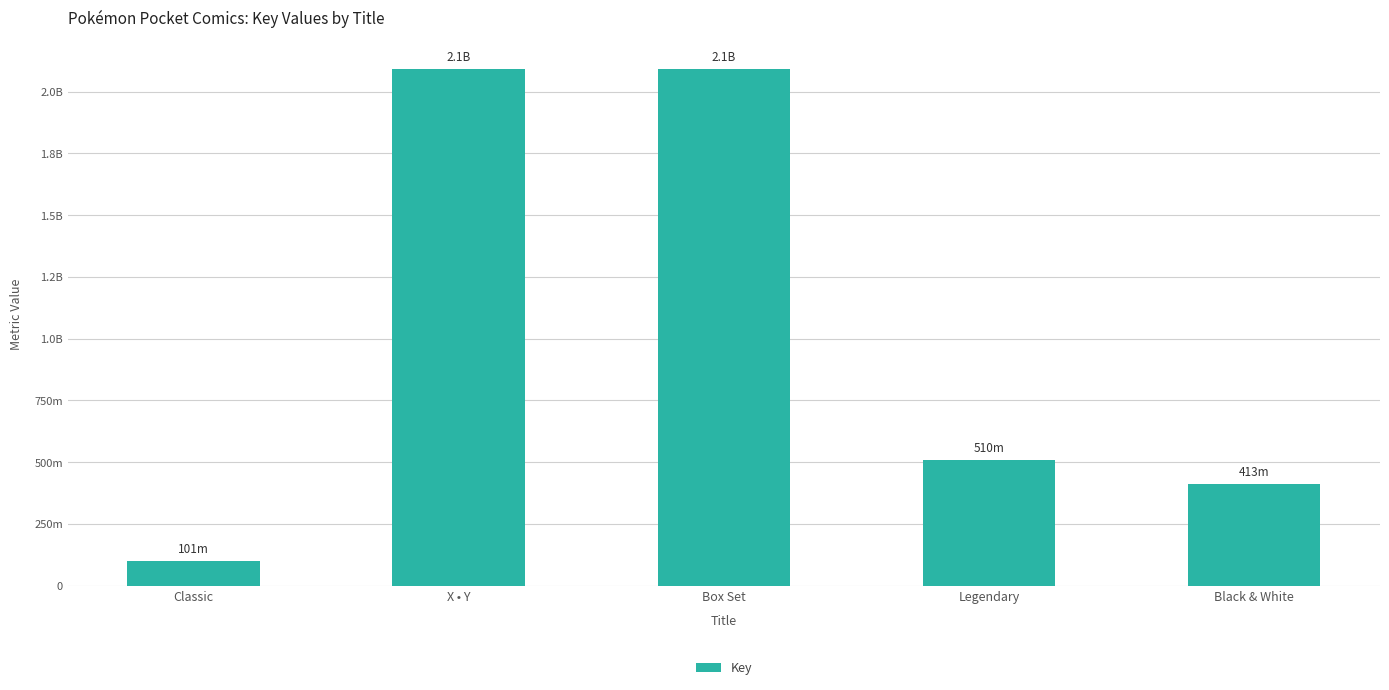

Approximately how many times larger is the value at Black & White compared to X • Y?

0.2